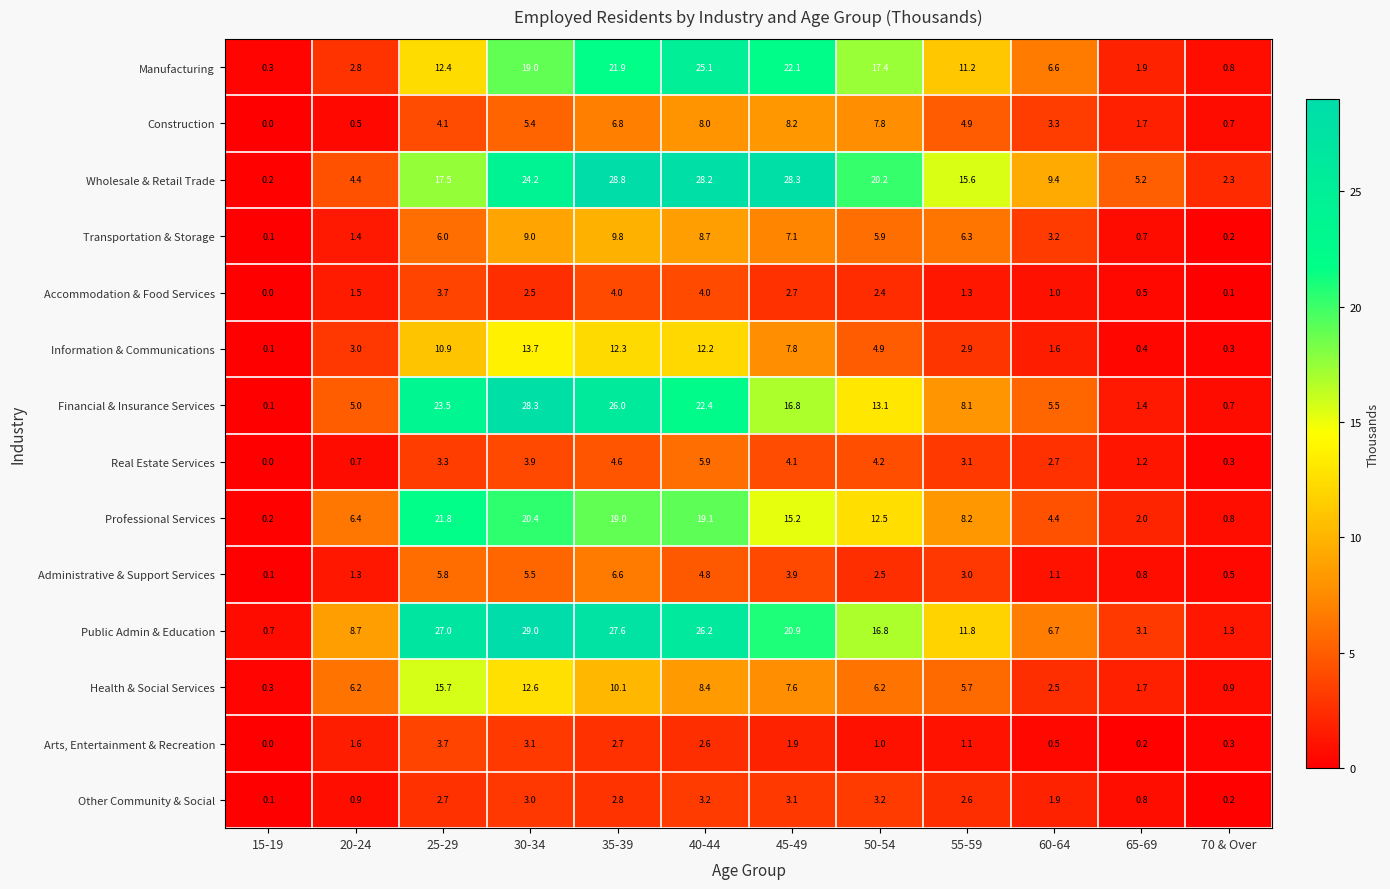

How many series are shown in this chart?

14